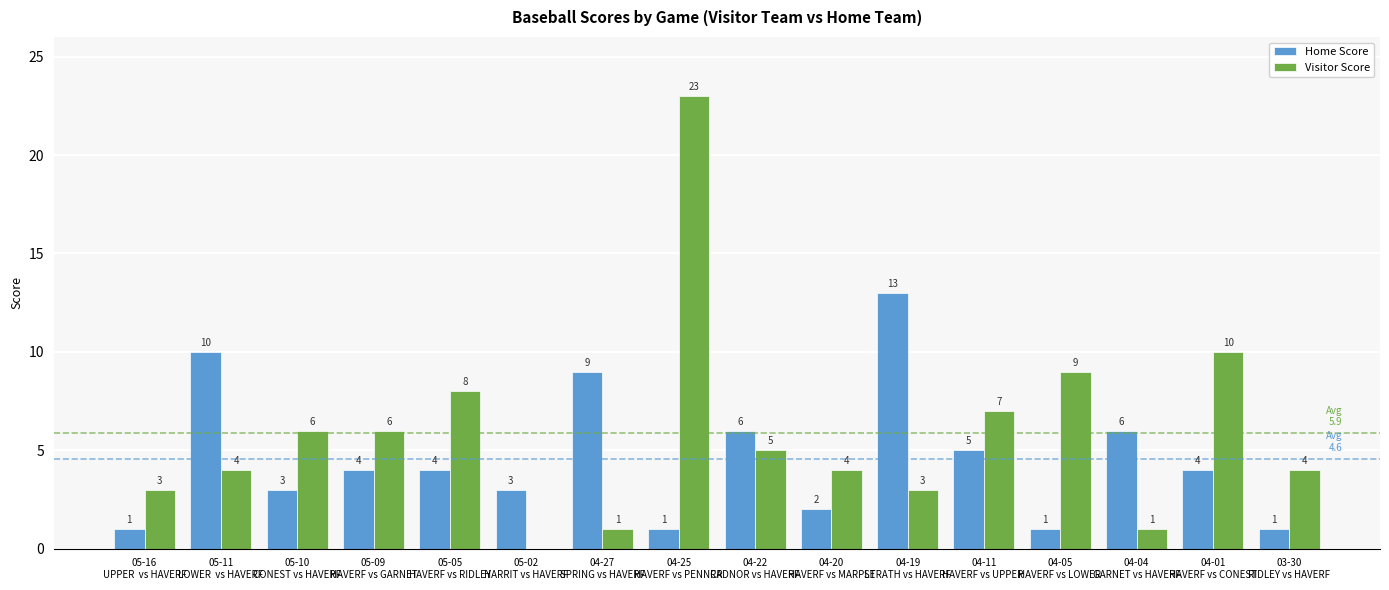

Which series has the largest total across all categories?

Visitor Score